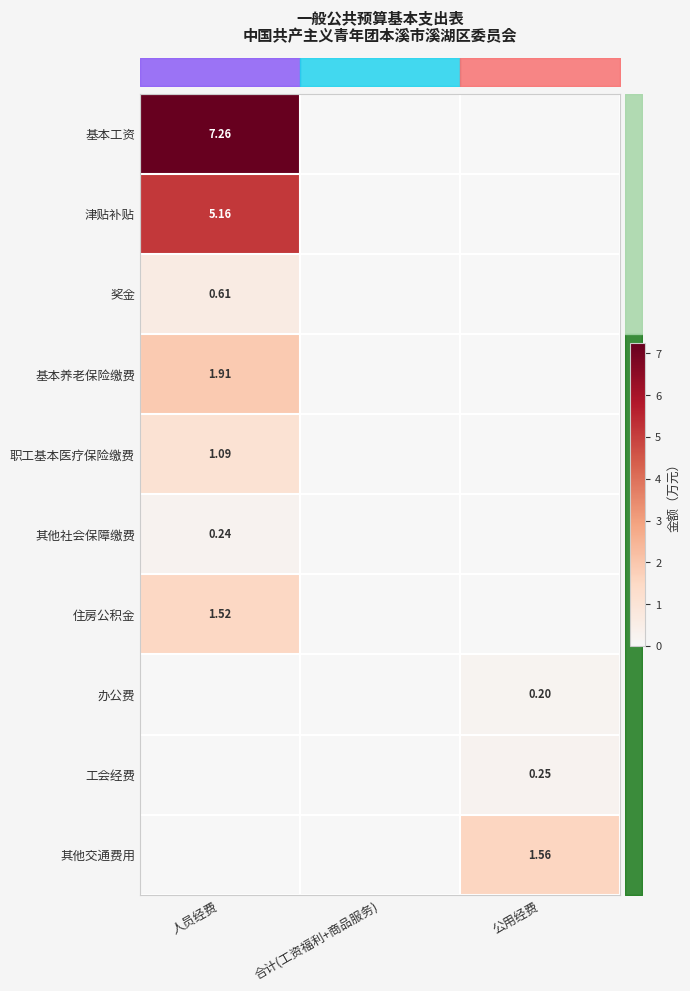

Between 公用经费 and 人员经费, which is larger?

人员经费